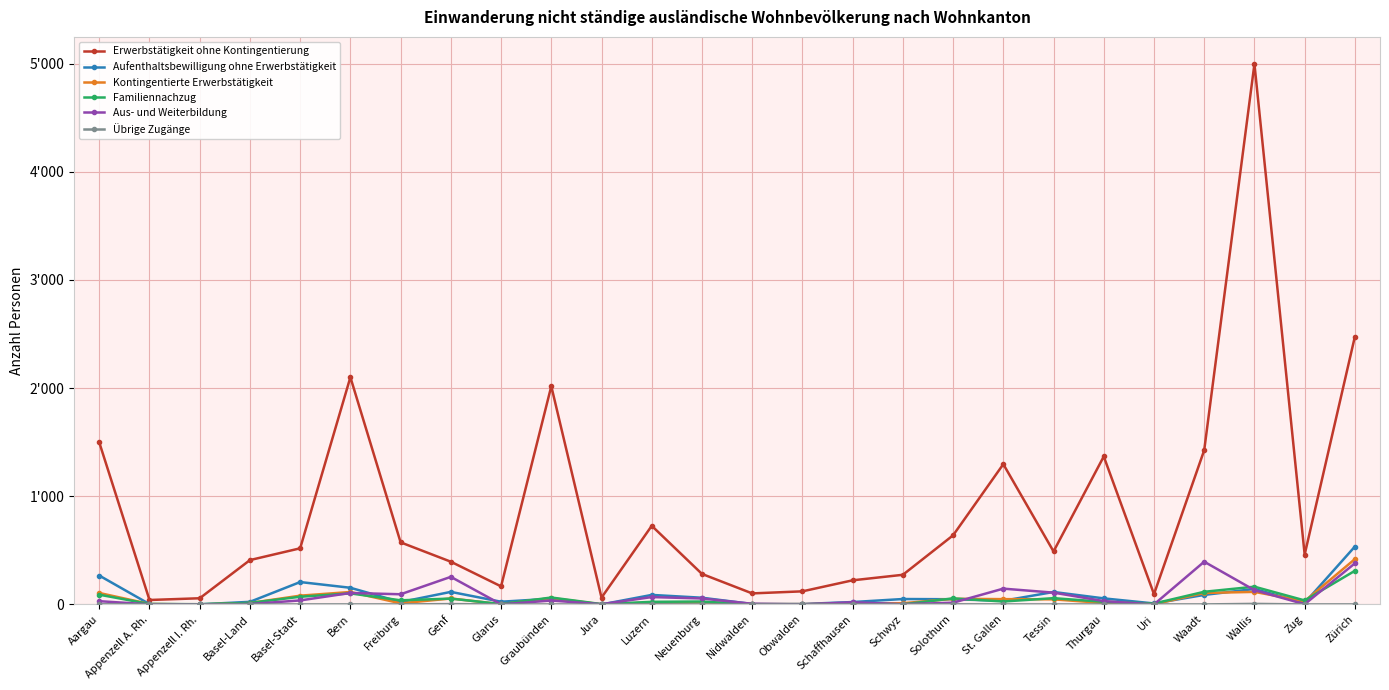

What are all the series names shown in the legend?

Erwerbstätigkeit ohne Kontingentierung, Aufenthaltsbewilligung ohne Erwerbstätigkeit, Kontingentierte Erwerbstätigkeit, Familiennachzug, Aus- und Weiterbildung, Übrige Zugänge